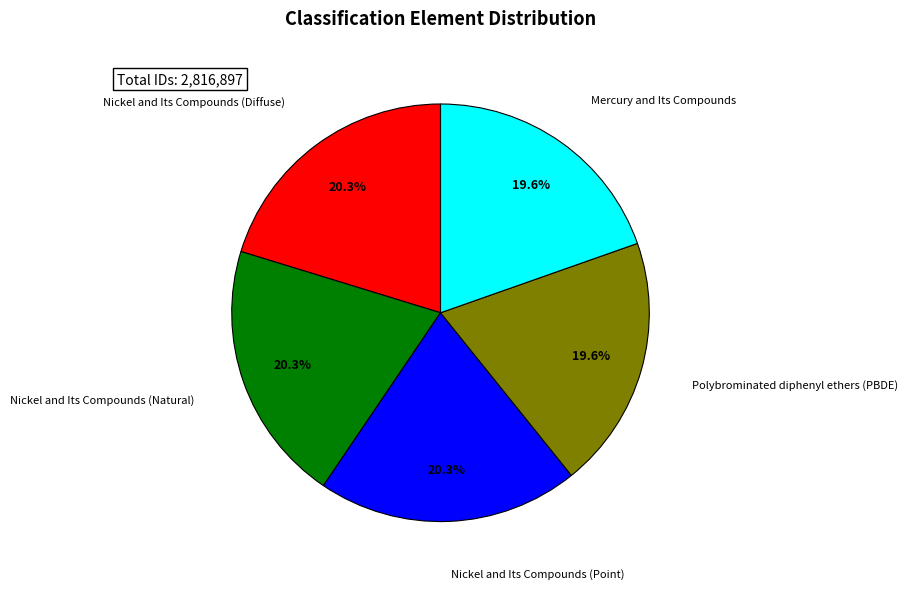

Is there any slice that represents more than half of the pie?

No